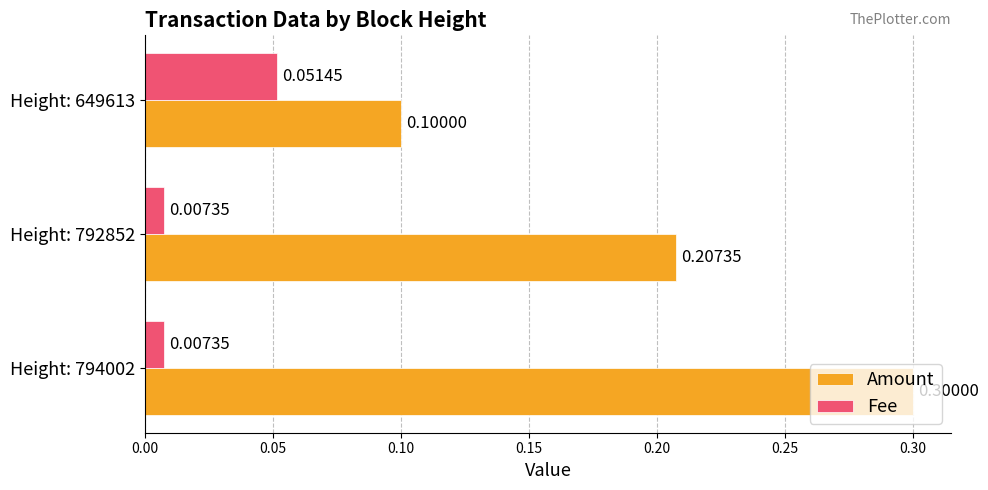

At how many categories does at least one series exceed 0?

3